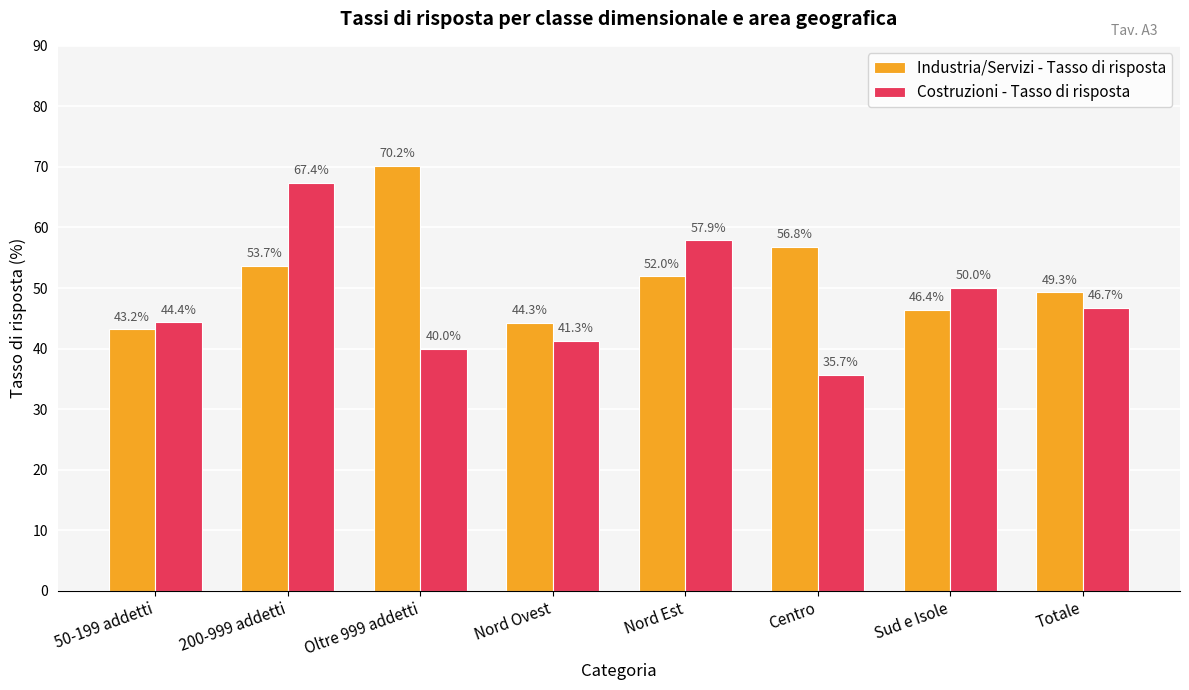

Which category has the lowest value in the Industria/Servizi - Tasso di risposta series?

50-199 addetti